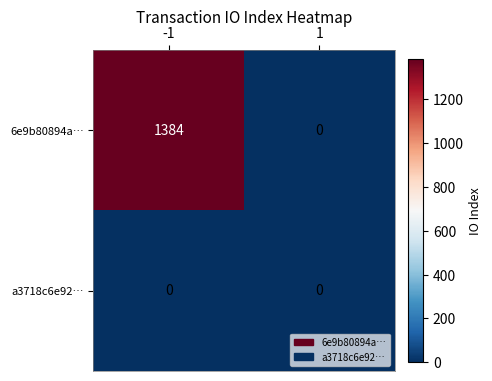

List the series in order of their peak value, highest first.

6e9b80894a…, a3718c6e92…